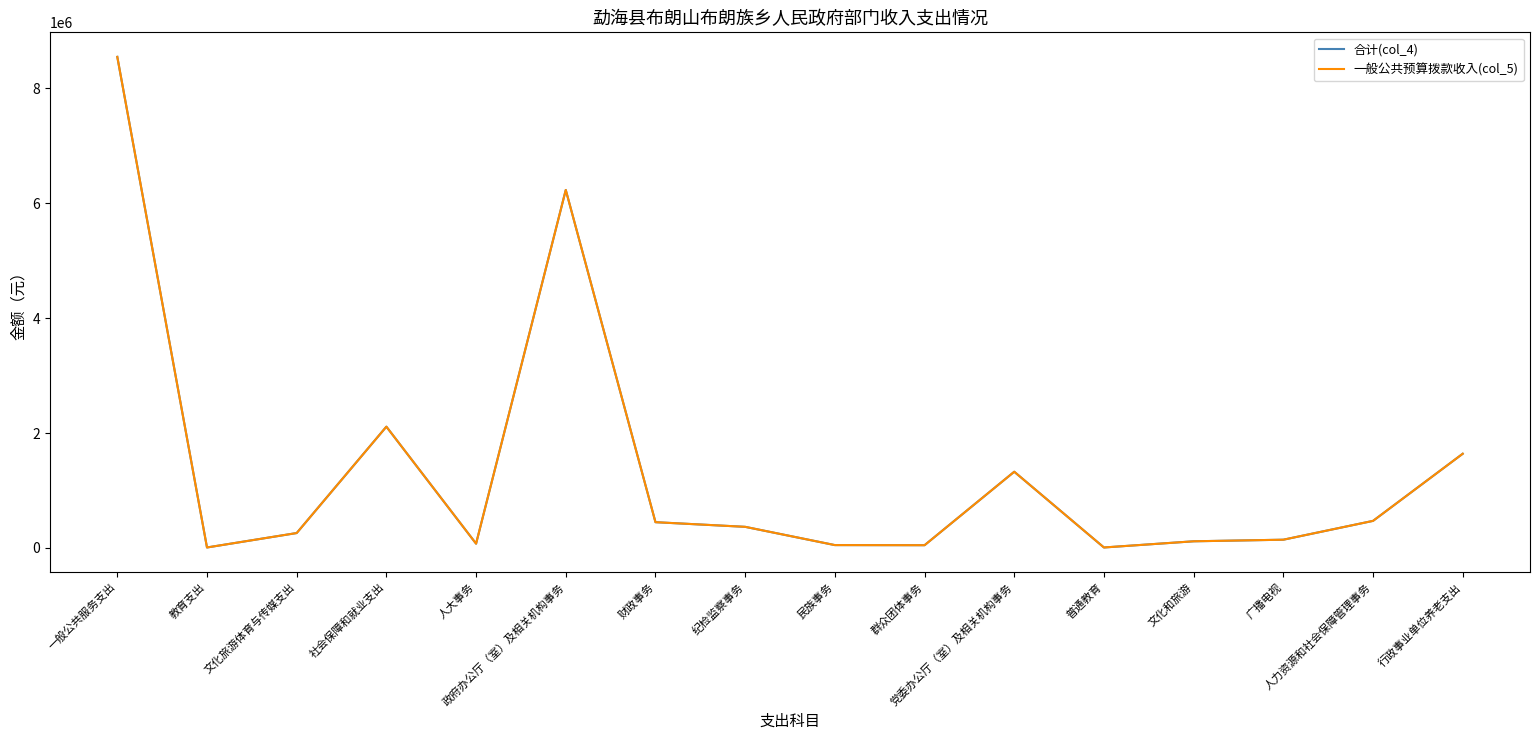

List the series in order of their peak value, highest first.

合计(col_4), 一般公共预算拨款收入(col_5)